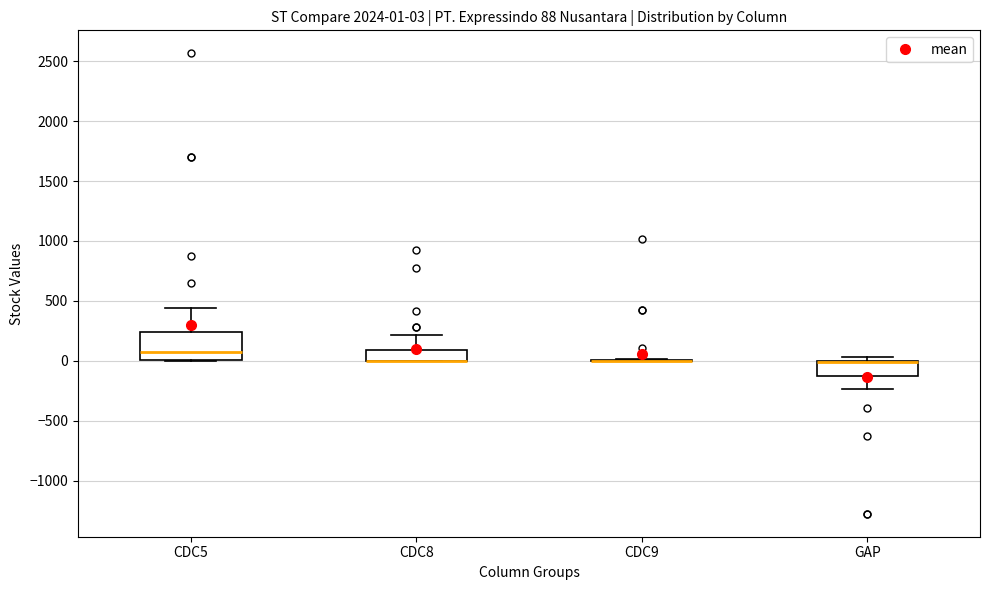

Which box is the tallest, from its lower edge to its upper edge?

CDC5